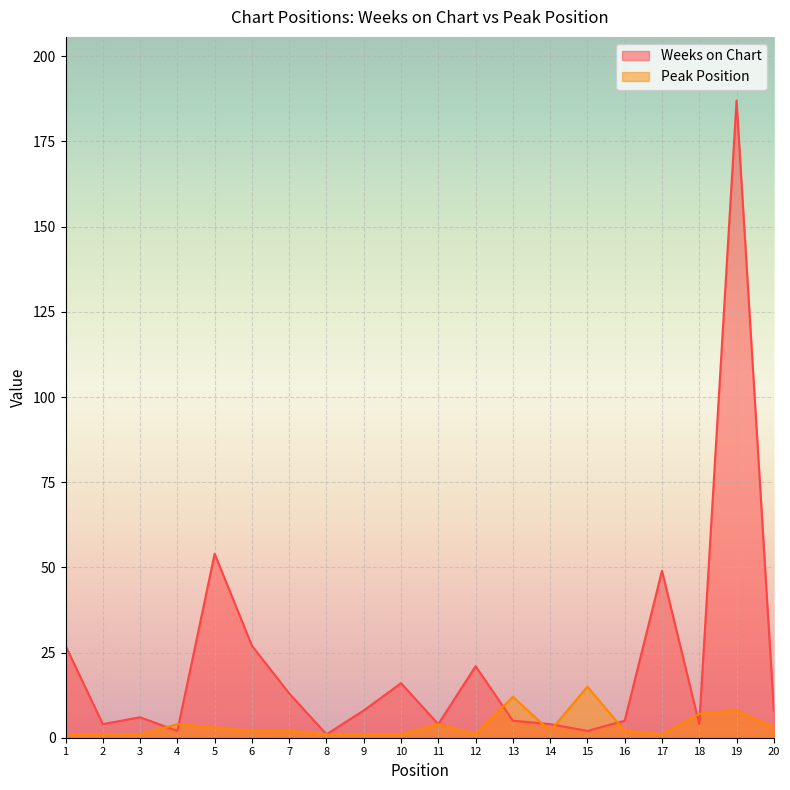

How many lines are shown in the chart?

2